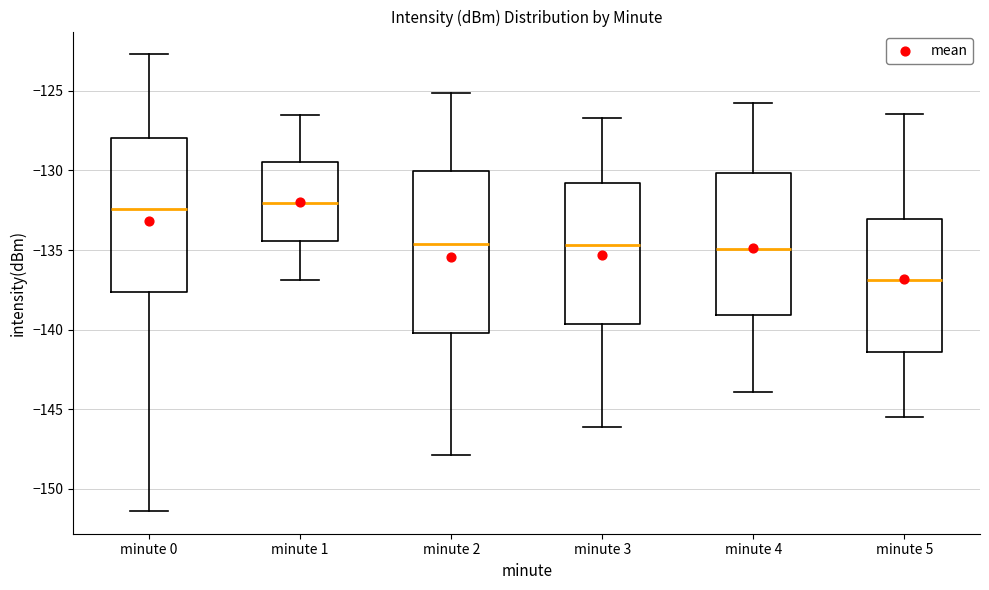

Comparing the boxes themselves (not the whiskers), which one is the tallest?

minute 2